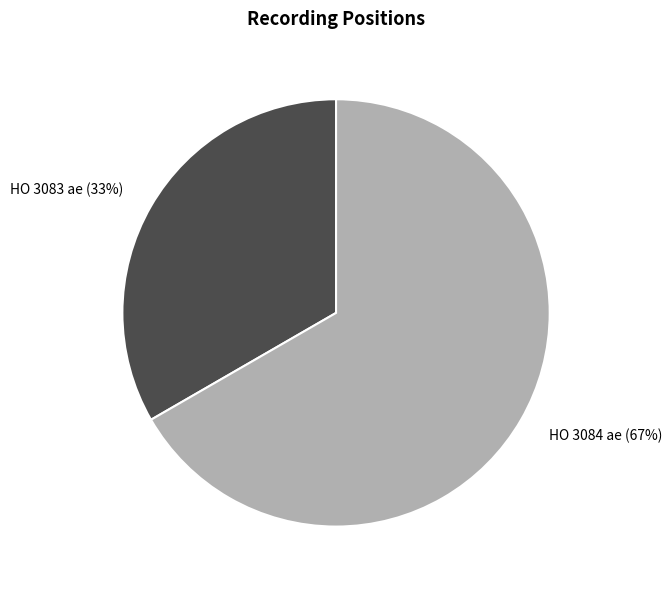

To the nearest percent, what is the average slice percentage?

50%